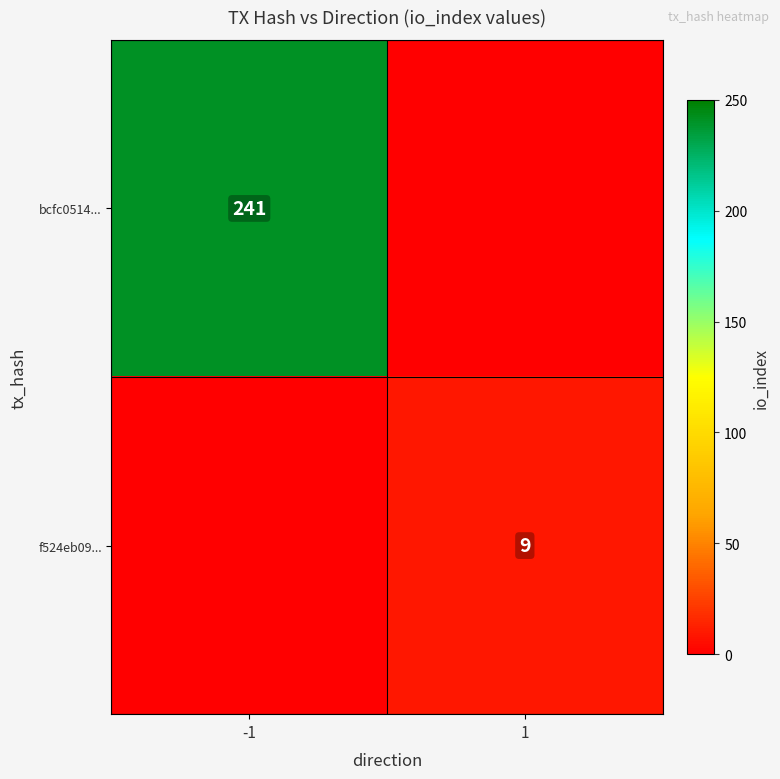

Is it true that f524eb09... equals 6 at 1?

False